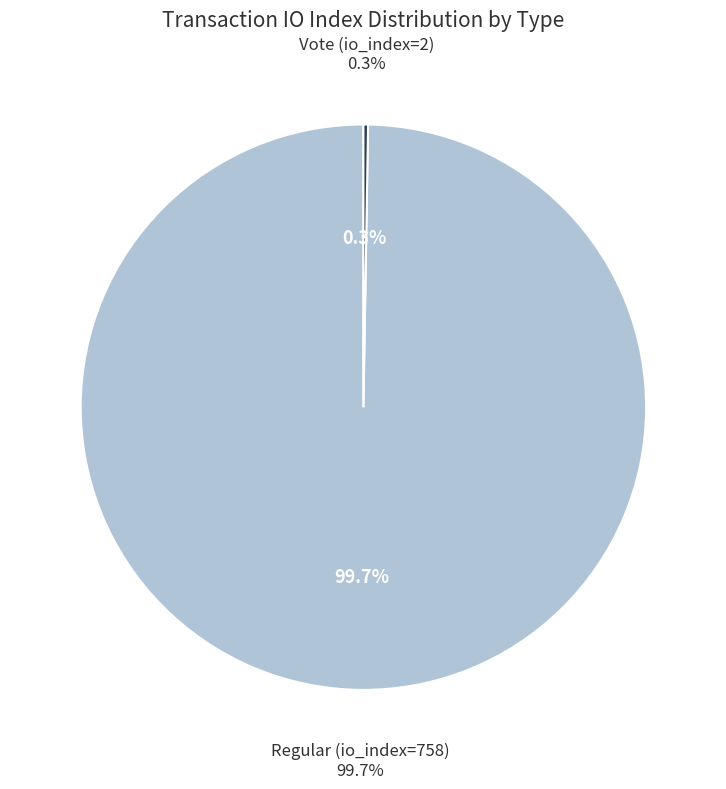

How many segments does this pie chart have?

2